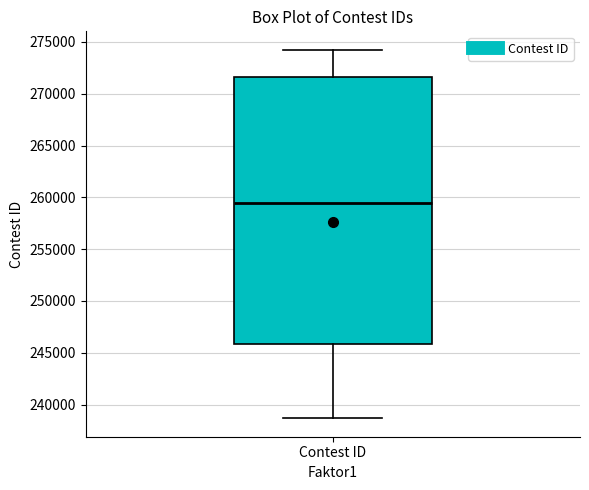

Where is the lower edge of the box for Contest ID on the y-axis? The values are not printed on the chart, so give them approximately, as read against the axis.

246000